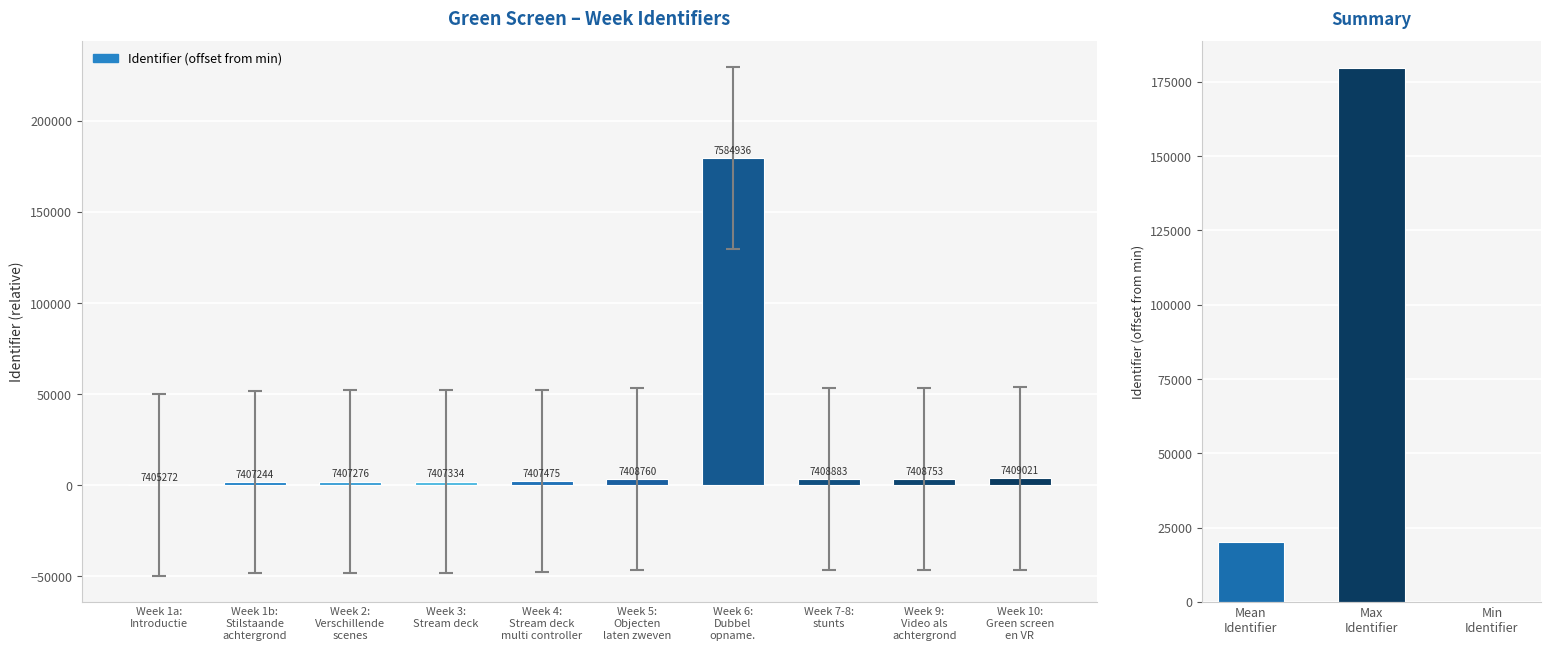

Is it true that the value at Week 2:
Verschillende
scenes is 2004?

True